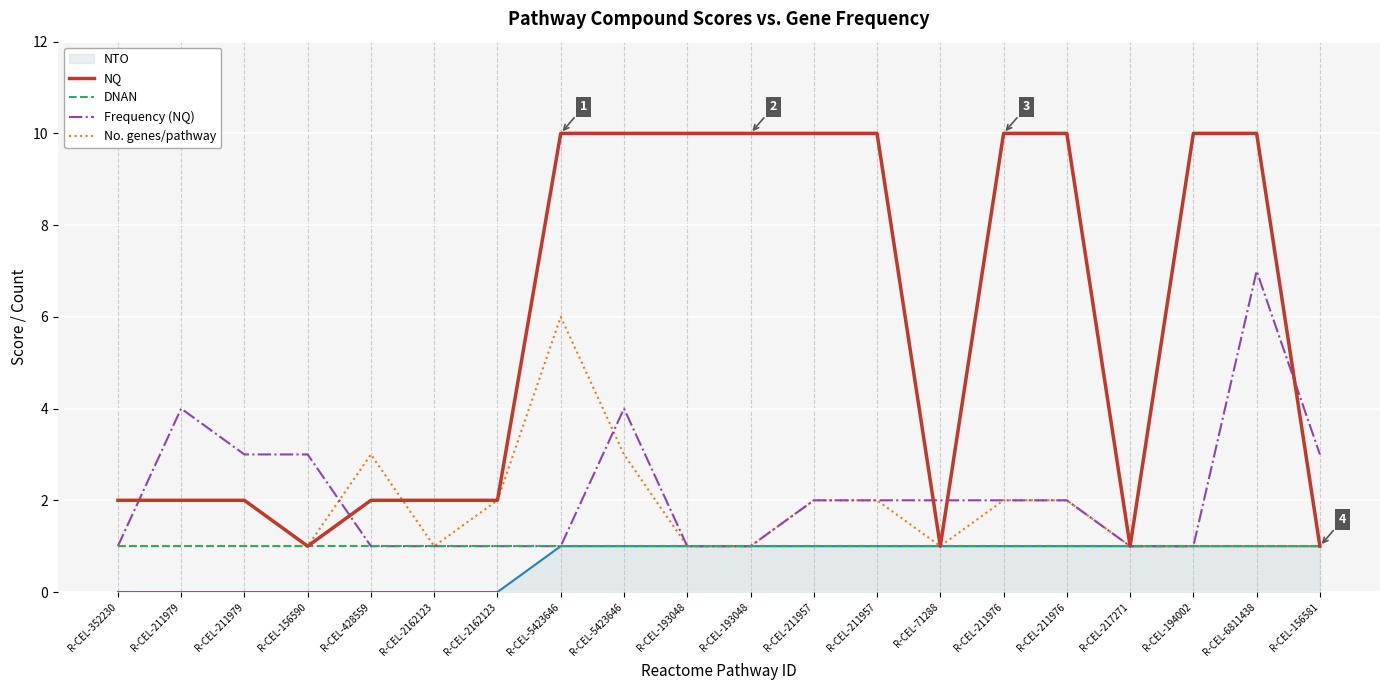

At which category is the sum across all series the highest?

R-CEL-6811438